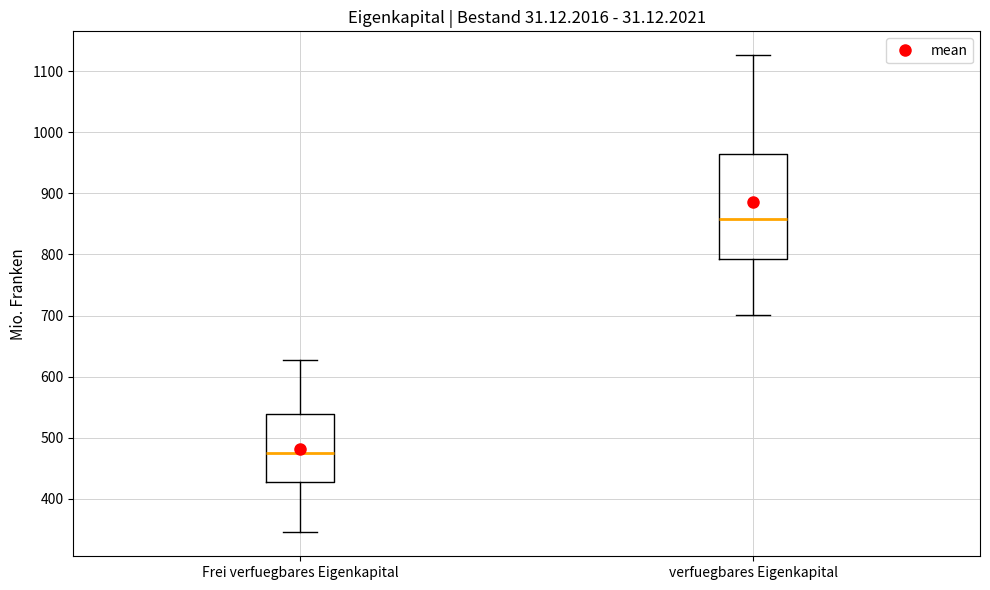

Reading left to right, transcribe this box plot: for each box, give where its median line is, the range the box spans, and where its two whiskers end, as read against the y-axis. The values are not printed on the chart, so give them approximately, as read against the axis.

Frei verfuegbares Eigenkapital: median 470, box 430 to 540, whiskers 340 to 630
verfuegbares Eigenkapital: median 860, box 790 to 960, whiskers 700 to 1130